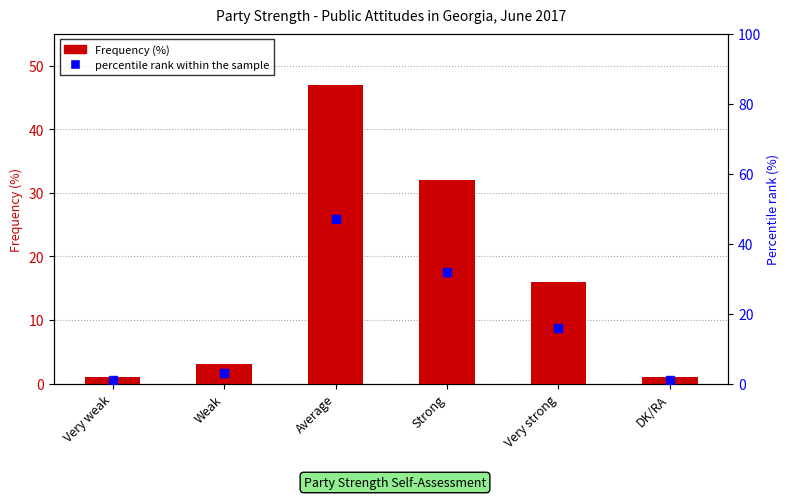

The Frequency (%) series shows 4 at Very strong. True or false?

False